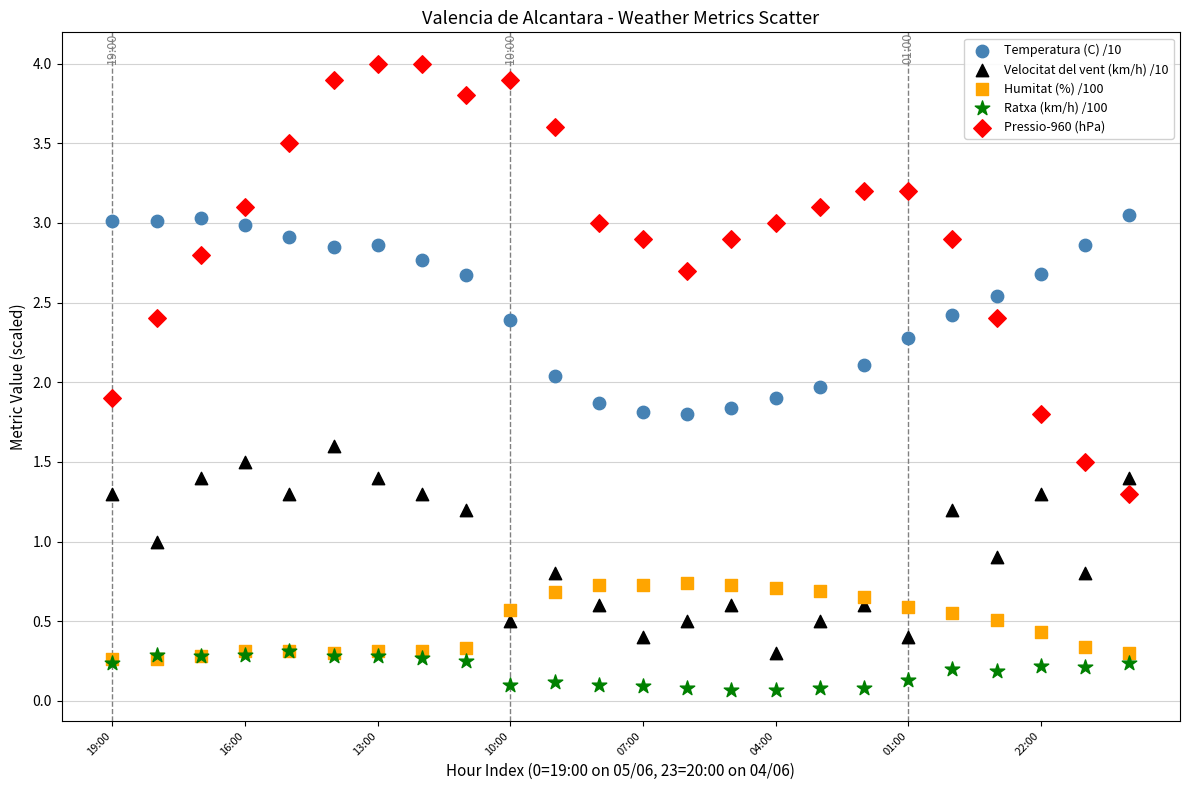

Which series contains the lowest Y value?

Ratxa (km/h) /100